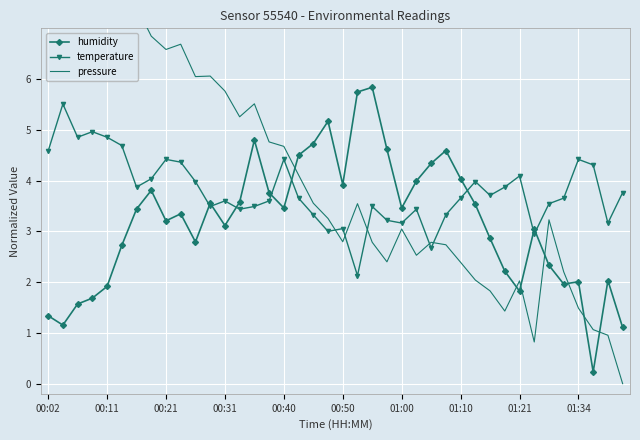

True or false: humidity has more than 2 interior local peaks.

True